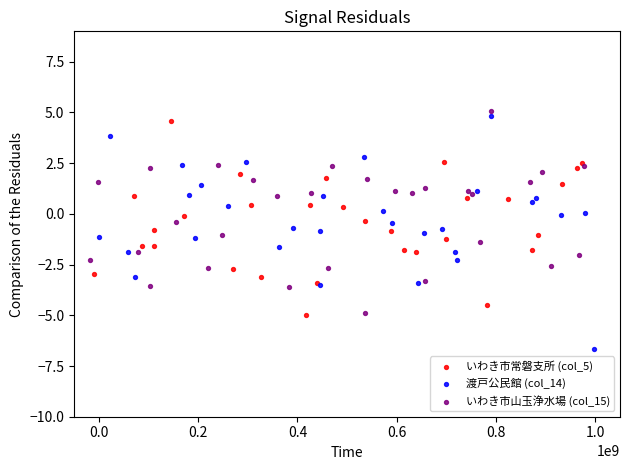

What are all the series names shown in the legend?

いわき市常磐支所 (col_5), 渡戸公民館 (col_14), いわき市山玉浄水場 (col_15)